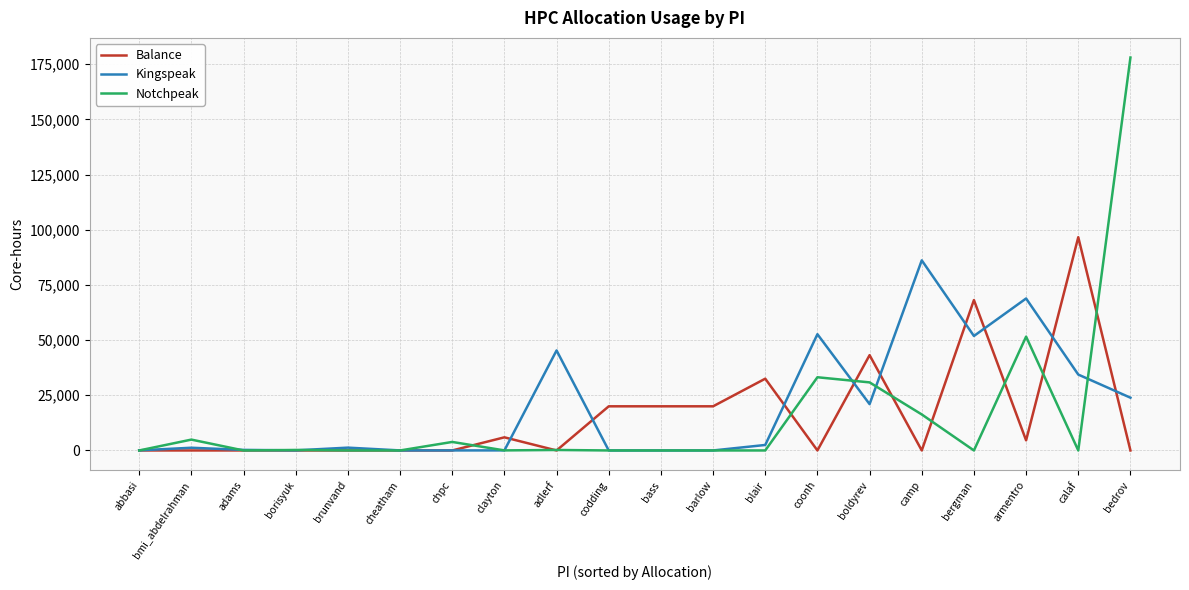

Which series ends up on top after the final intersection of Notchpeak and Kingspeak?

Notchpeak